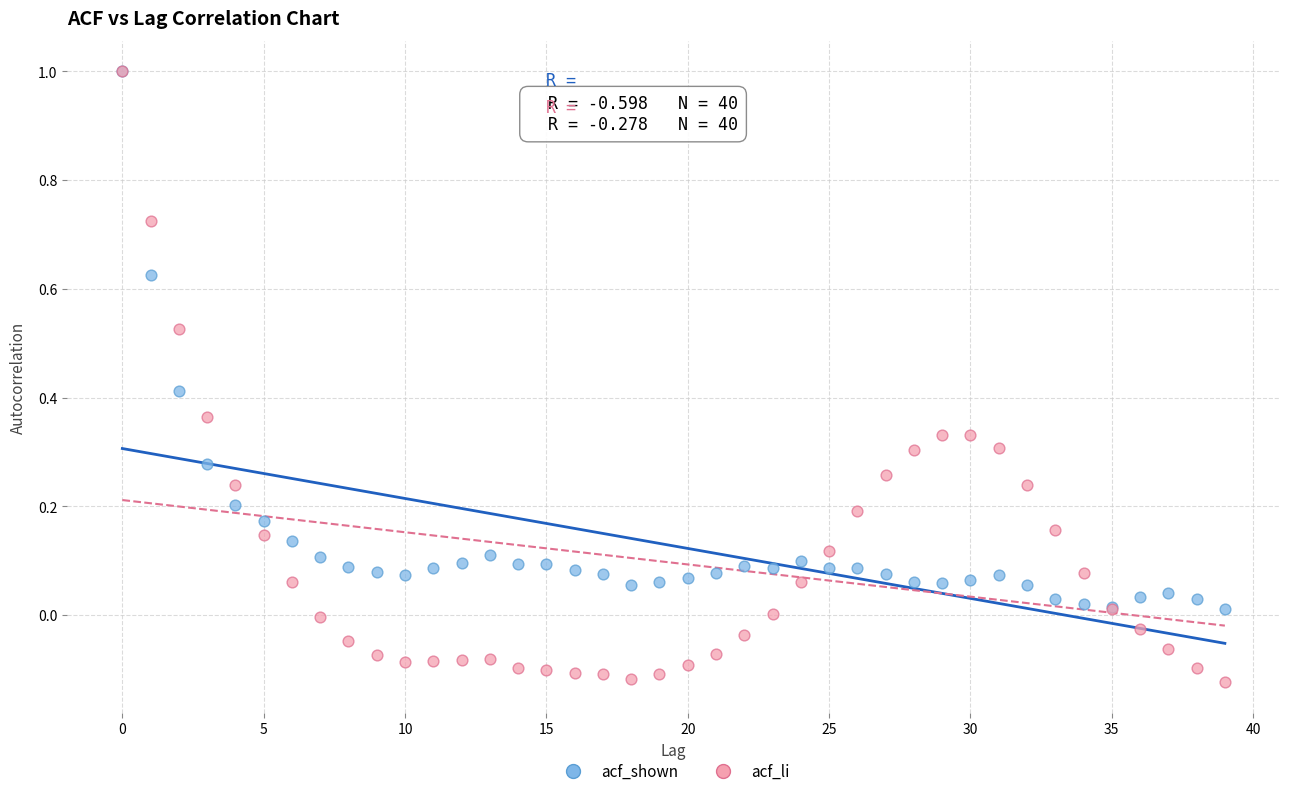

What are all the series names shown in the legend?

acf_shown, acf_li